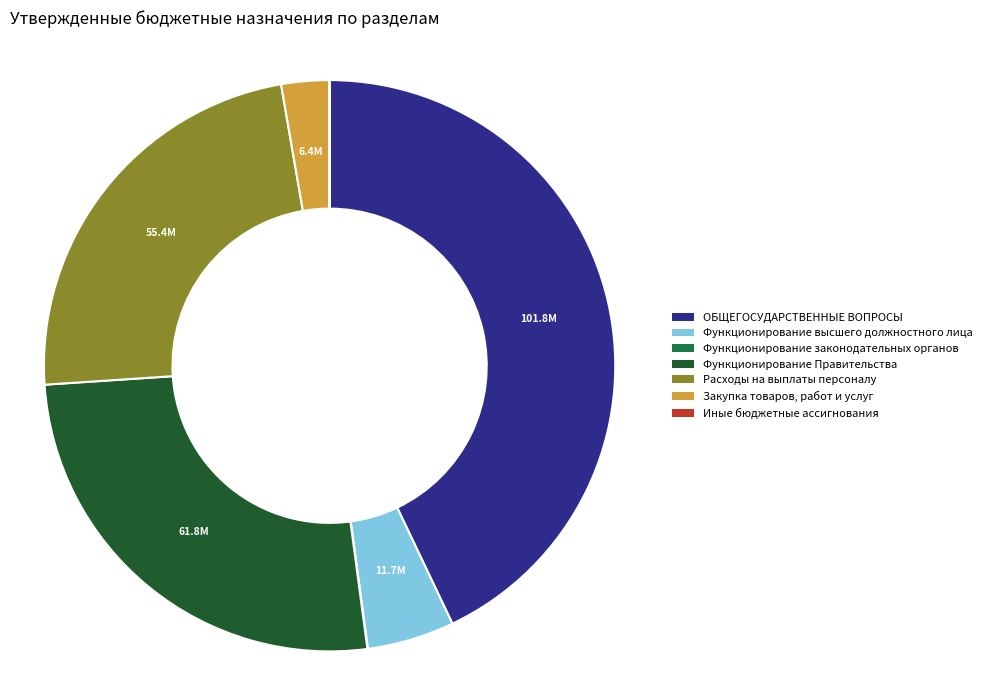

Which slice is the largest?

ОБЩЕГОСУДАРСТВЕННЫЕ ВОПРОСЫ